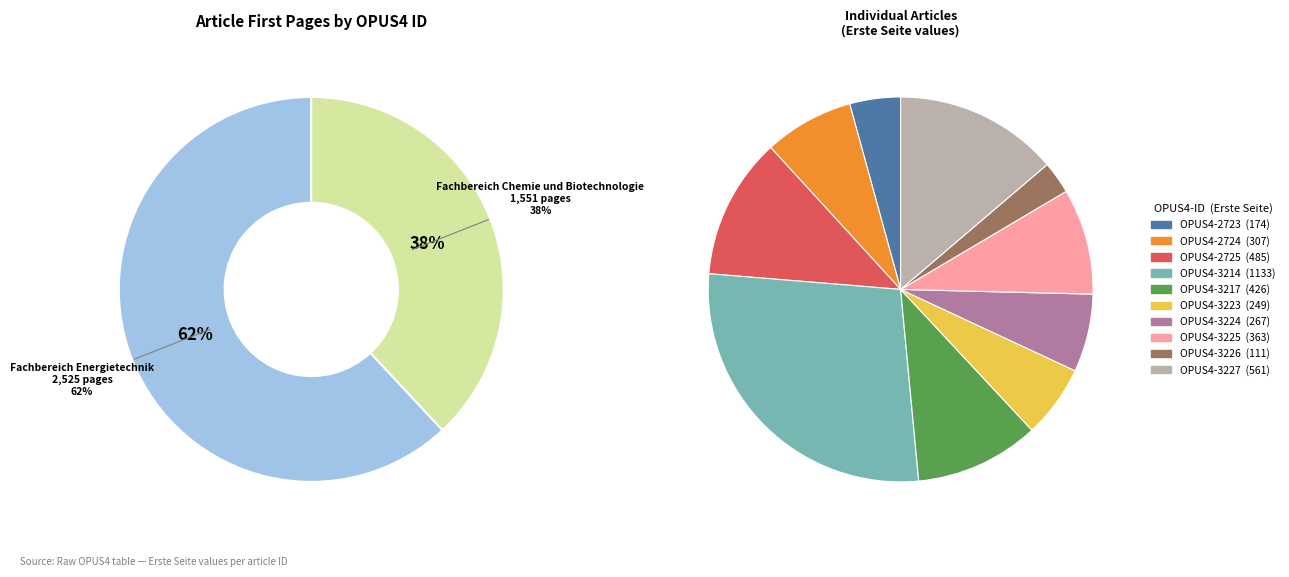

What percentage is the OPUS4-2723 slice, to the nearest percent?

4%